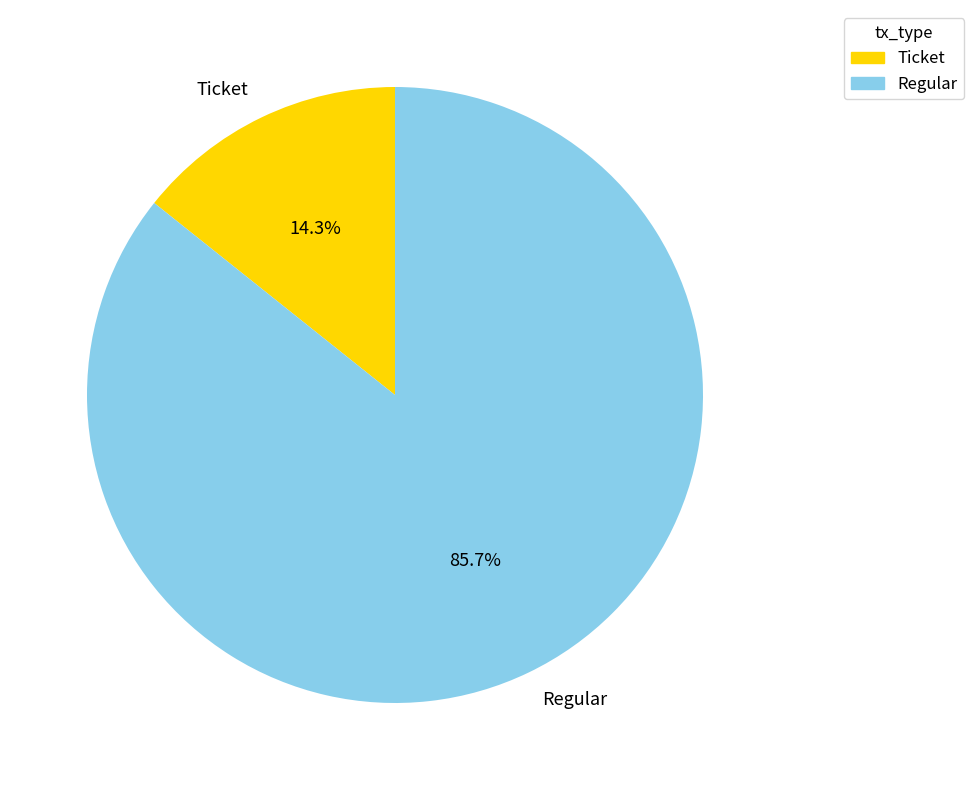

Count the number of slices in the pie.

2